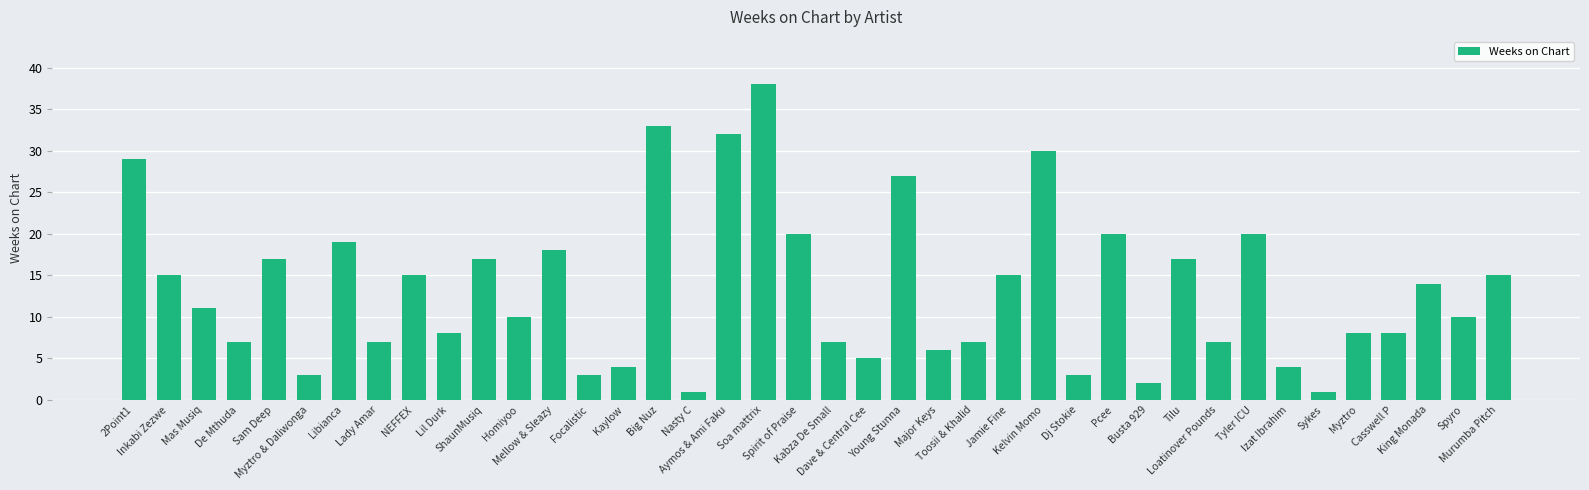

What is the sum of all values?

533